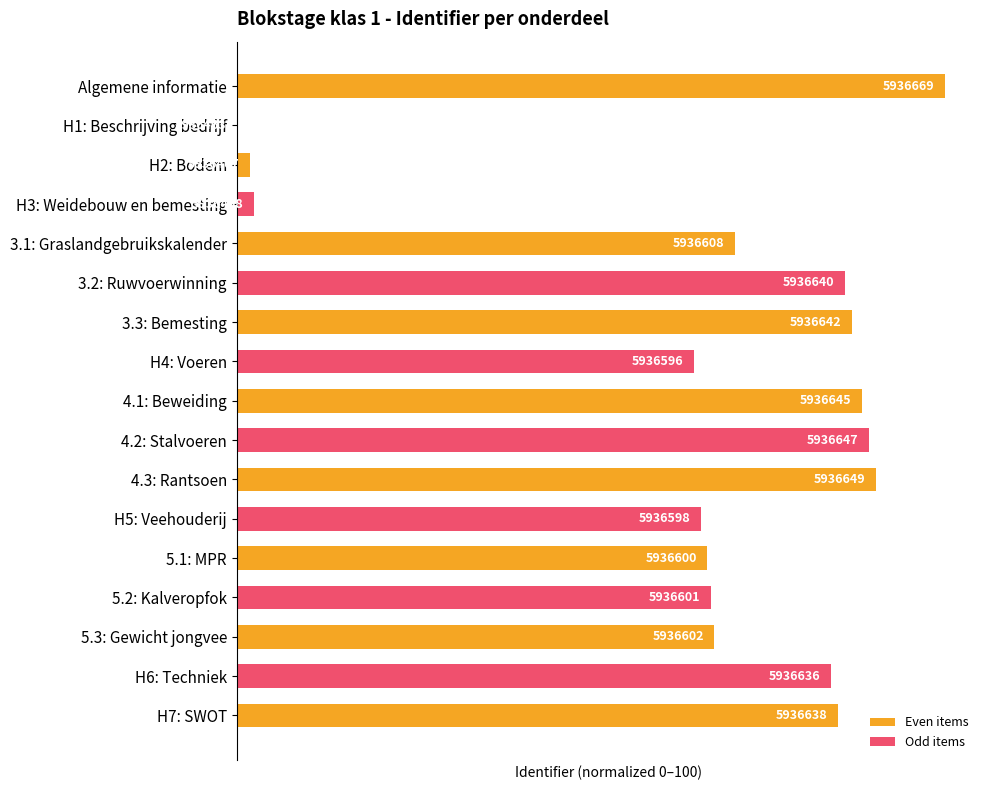

What is the difference between the maximum and minimum values?

100.0